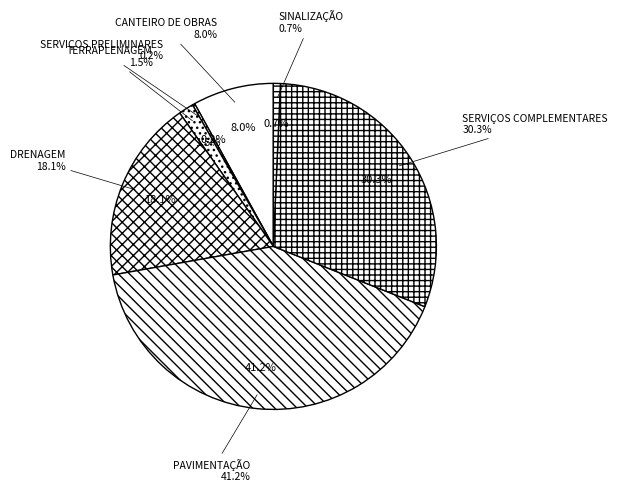

What percentage is the CANTEIRO DE OBRAS slice, to the nearest percent?

8%